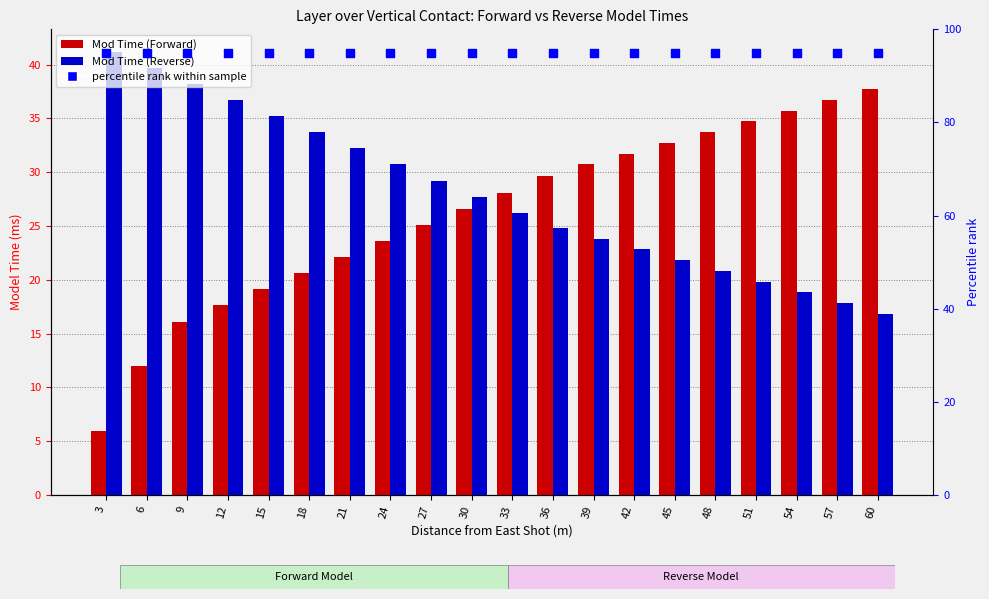

At how many categories does at least one series exceed 49?

20